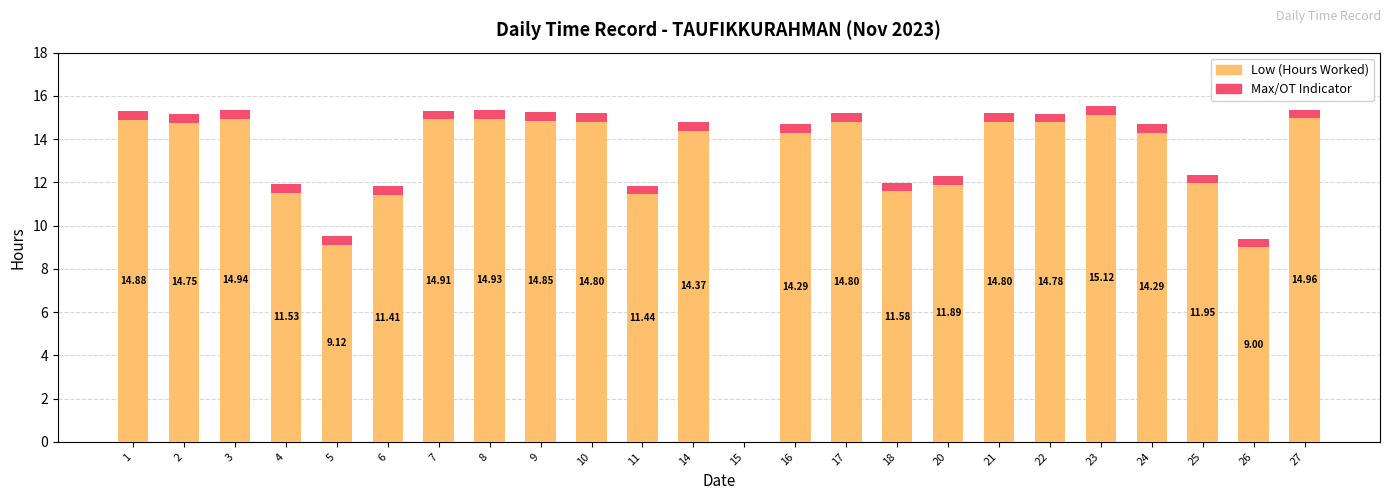

What is the total value across all series at 24?

14.7